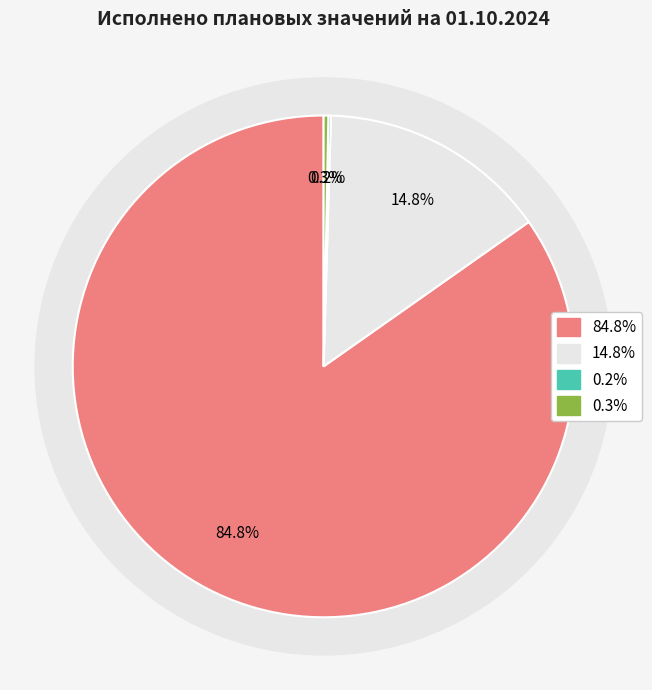

The Социальное обеспечение (300) slice represents 1% of the pie. True or false?

False